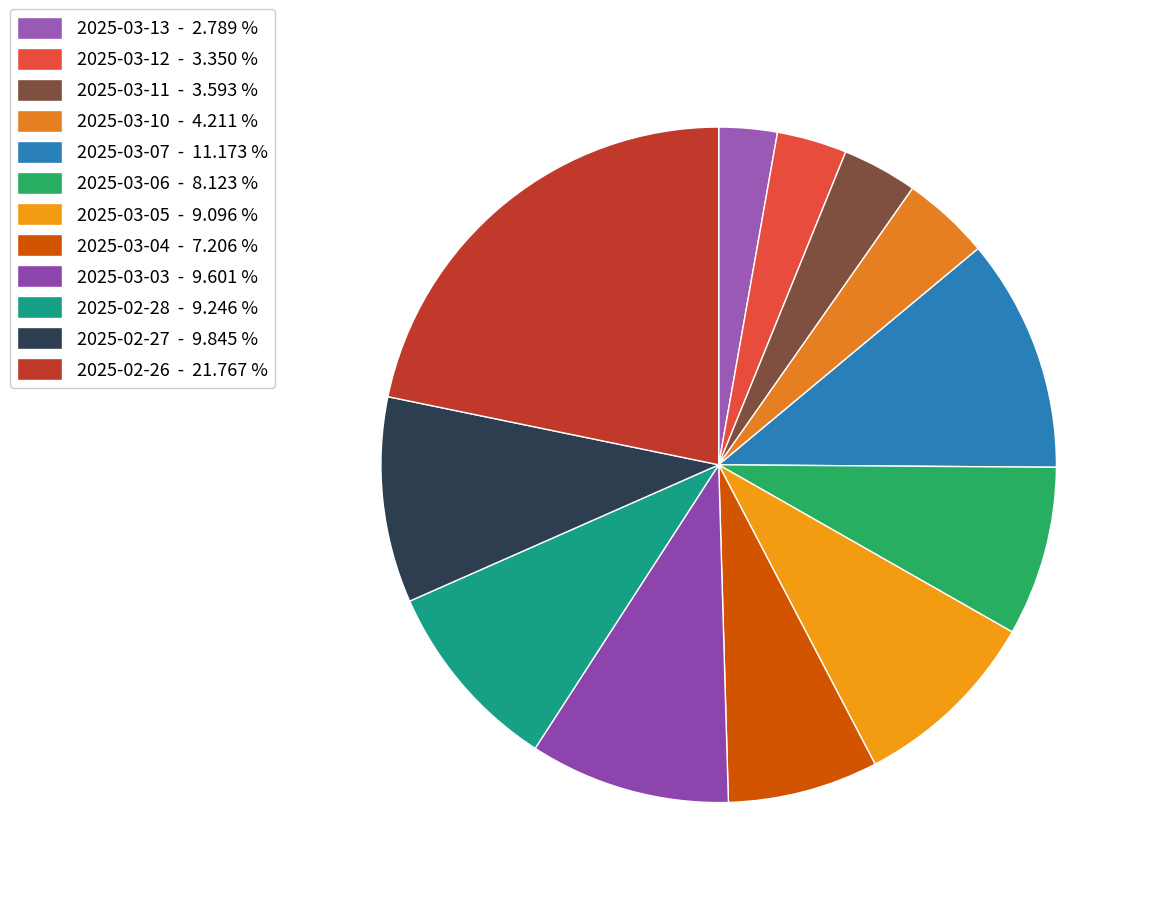

Does any single category account for the majority?

No